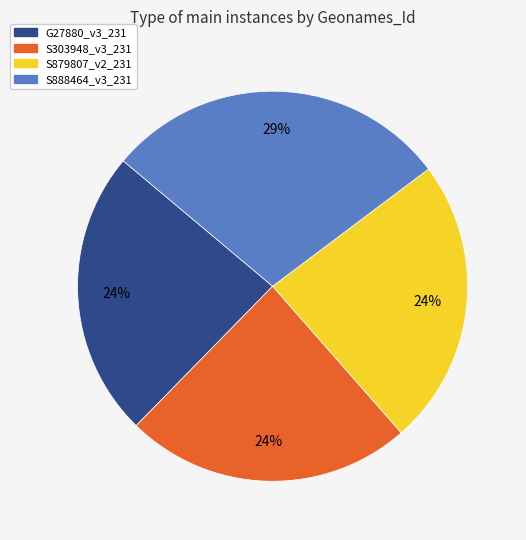

To the nearest percent, what portion does S888464_v3_231 represent?

29%